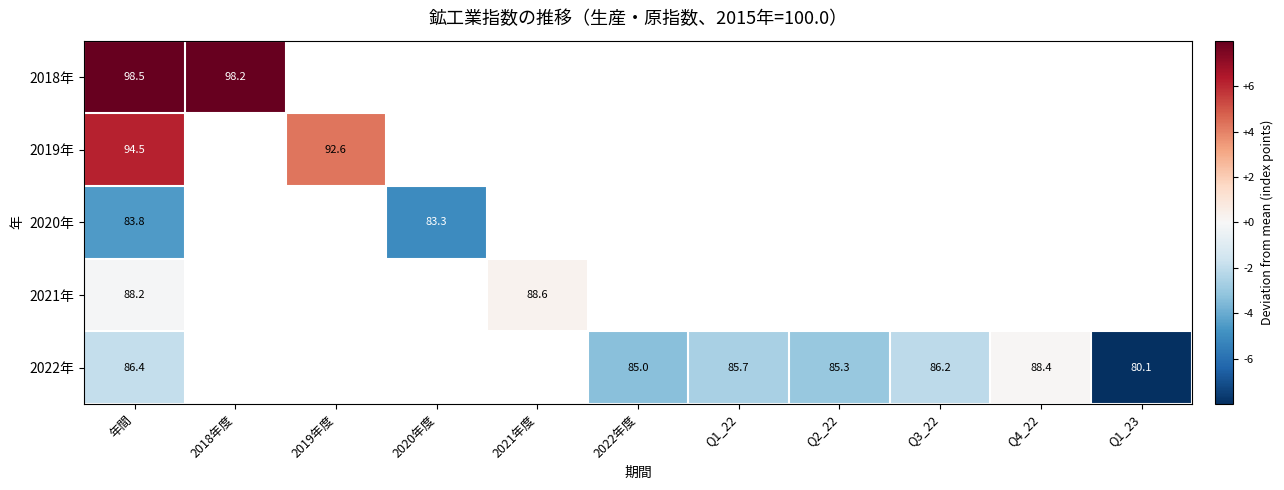

Which series has the largest range (max minus min)?

2022年